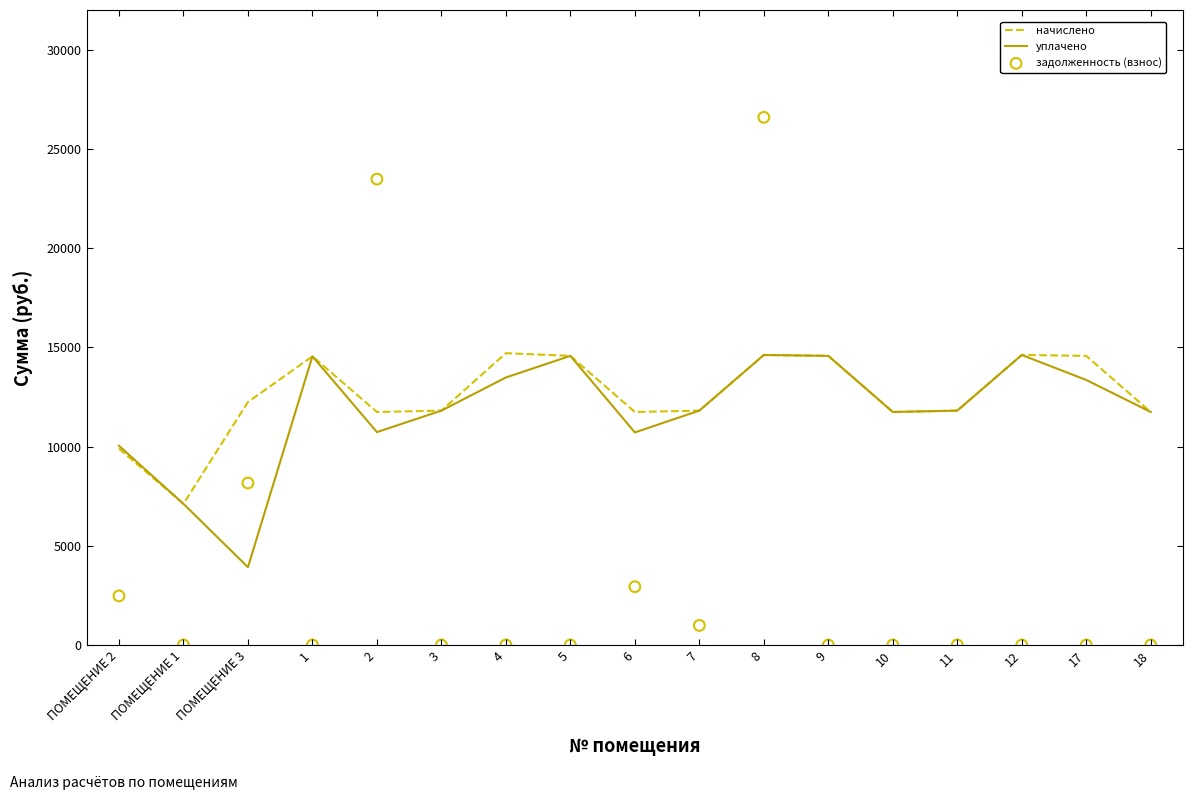

What is the total value across all series at 1?

29092.8